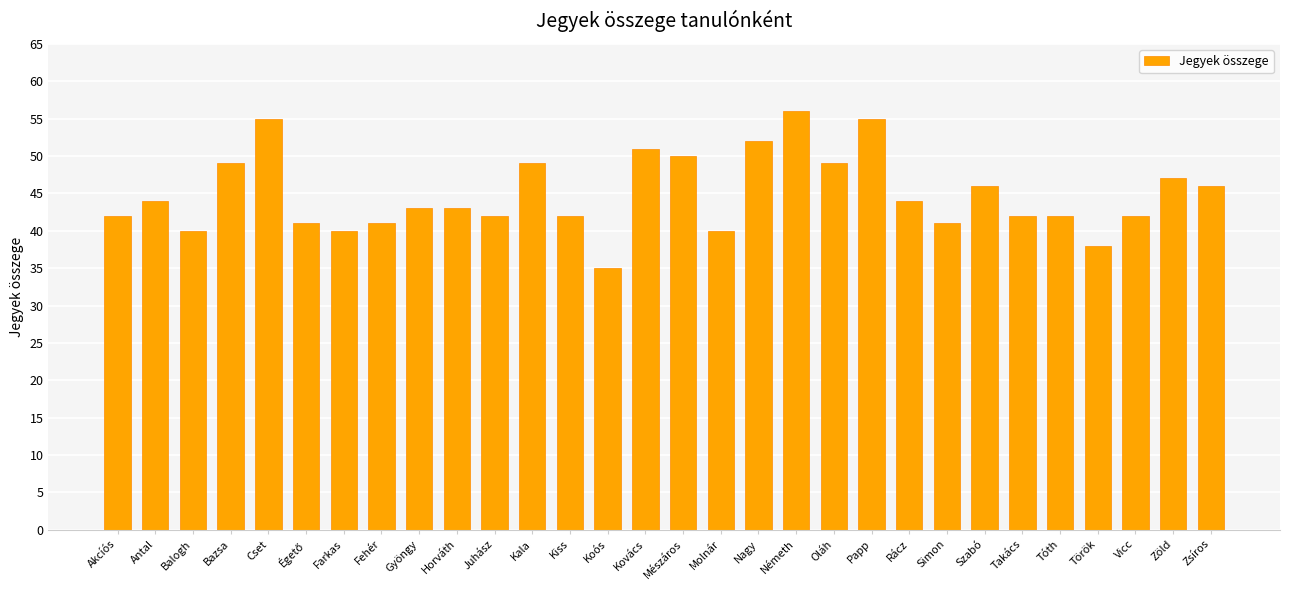

What is the value of the 15th bar from the left?

51